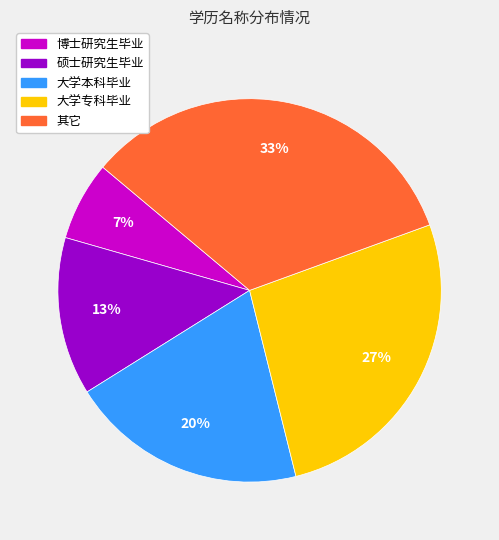

Which slice is the smallest?

博士研究生毕业